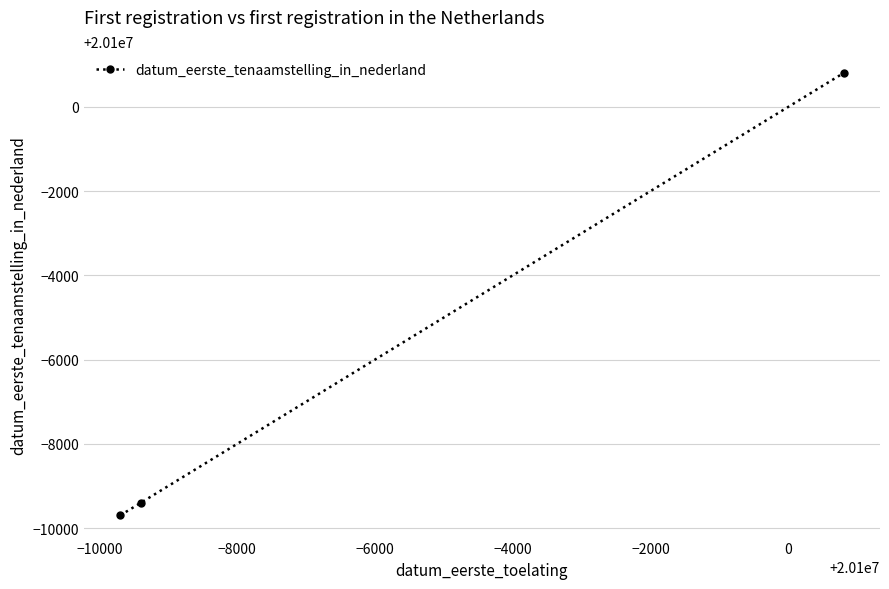

What is the smallest value displayed?

20090302